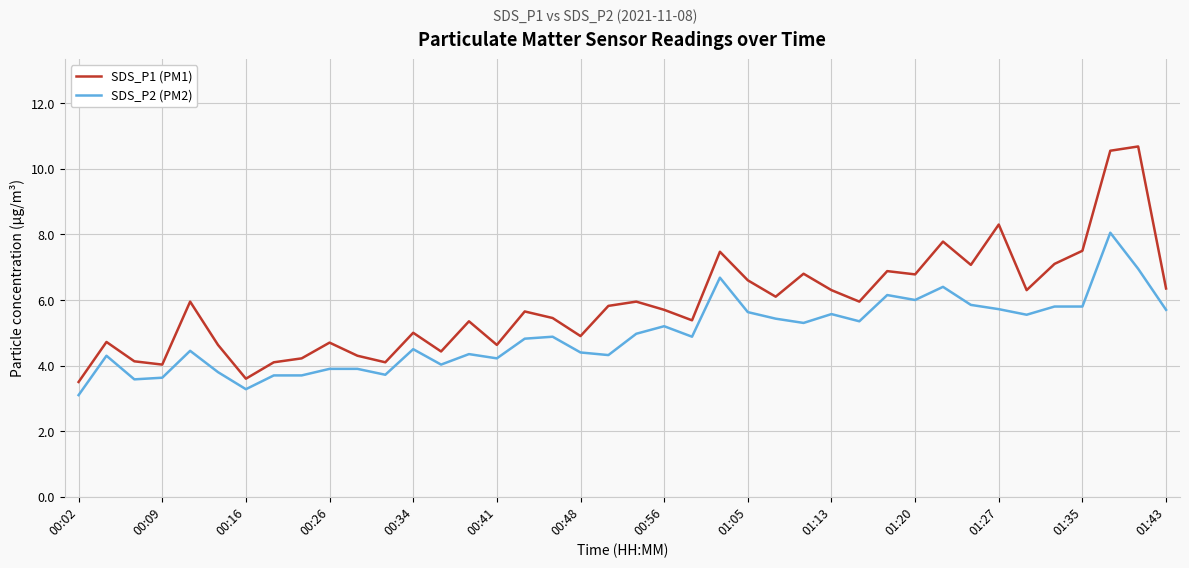

List the series in order of their peak value, highest first.

SDS_P1 (PM1), SDS_P2 (PM2)